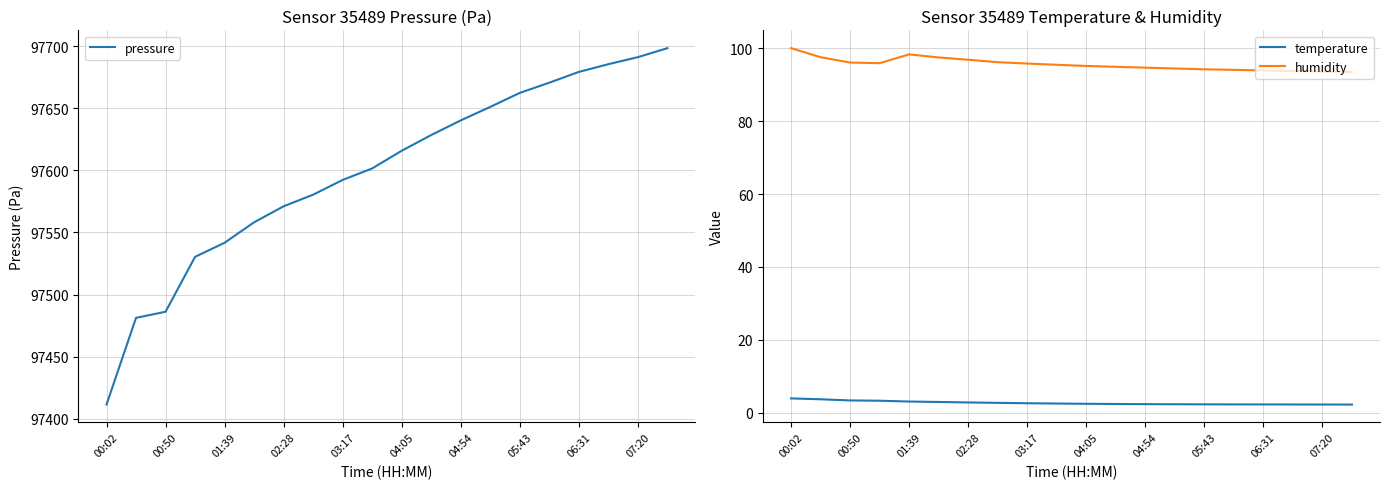

Is it true that temperature equals 2.6 at 03:17?

True